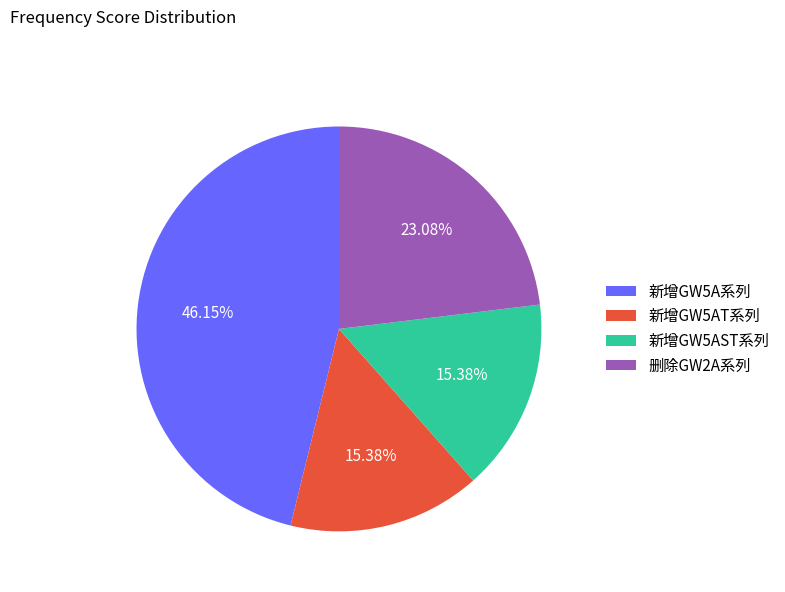

Combined, do 删除GW2A系列 and 新增GW5A系列 account for over 50%?

Yes